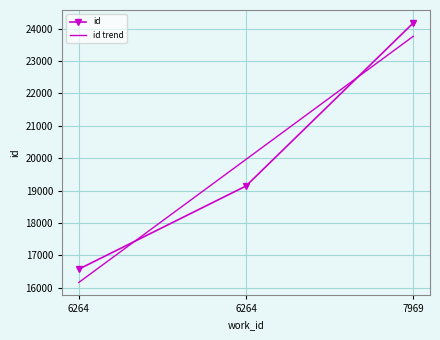

Reading left to right, list all the values displayed in this chart.

6264=16571	6264=19140	7969=24176